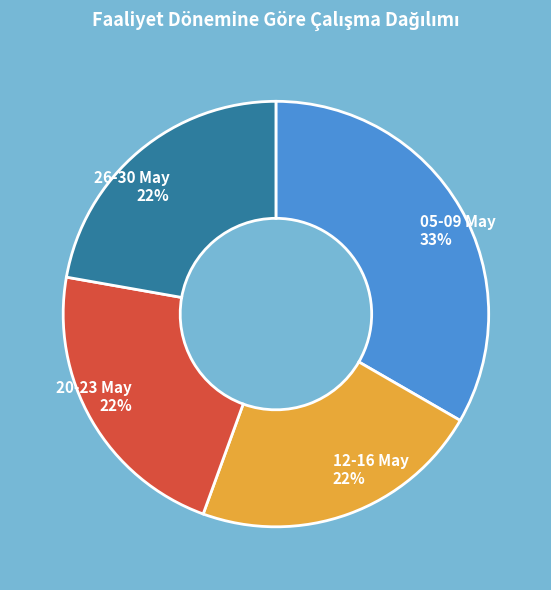

Which category has the biggest portion of the pie?

05-09 May 33%